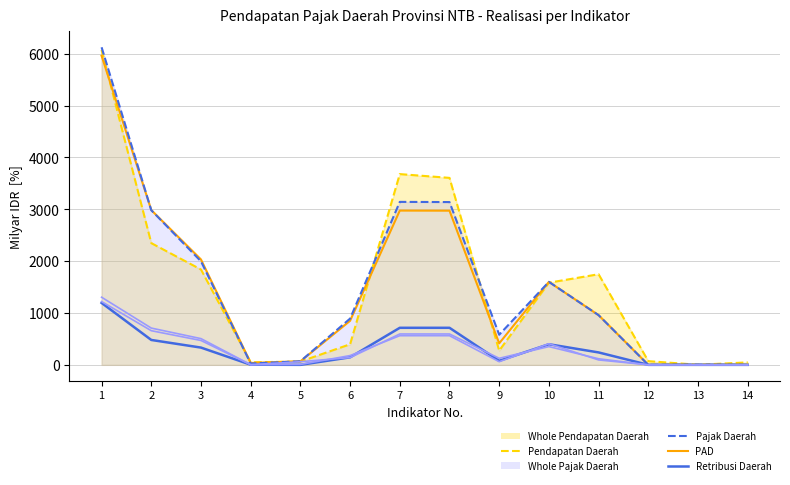

What is the difference between the second highest and minimum values in the Retribusi Daerah series?

714.4